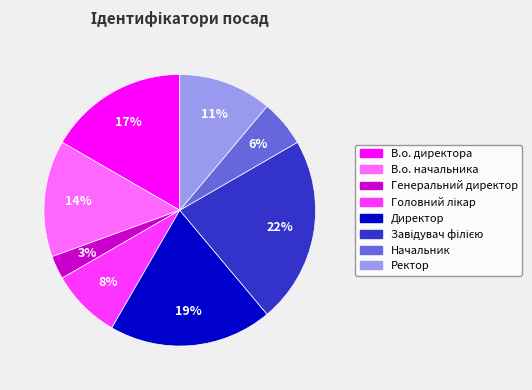

What is the smallest slice in the pie chart?

Генеральний директор